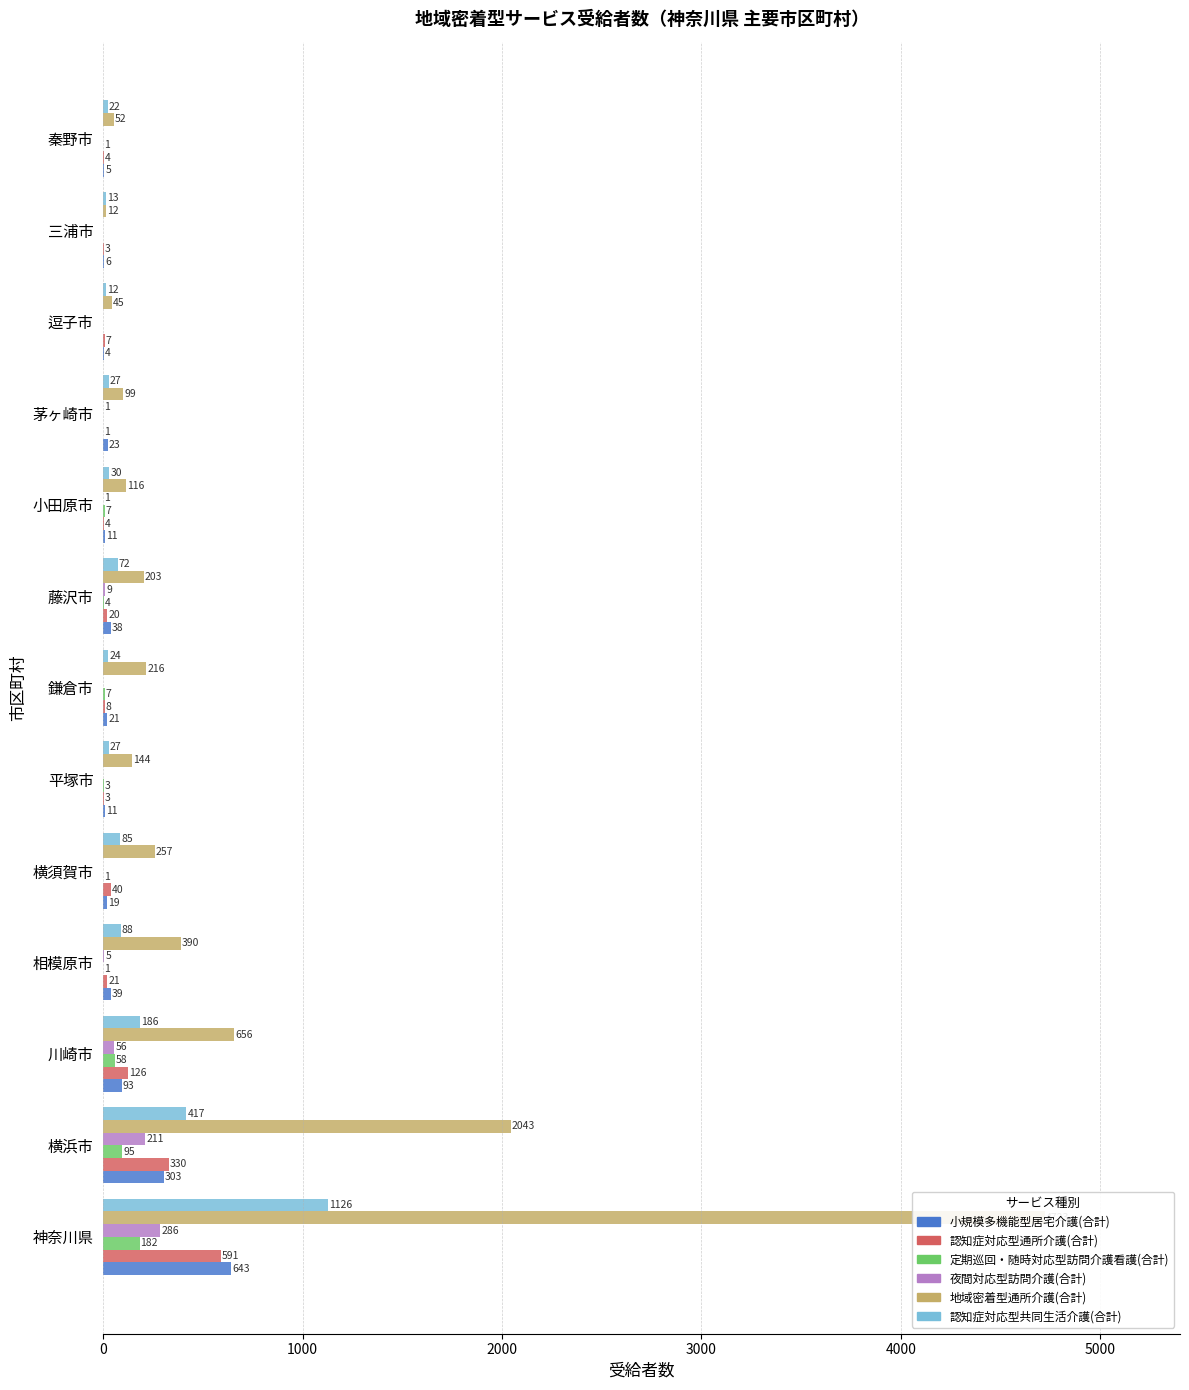

Is it true that 小規模多機能型居宅介護(合計) equals 30 at 鎌倉市?

False